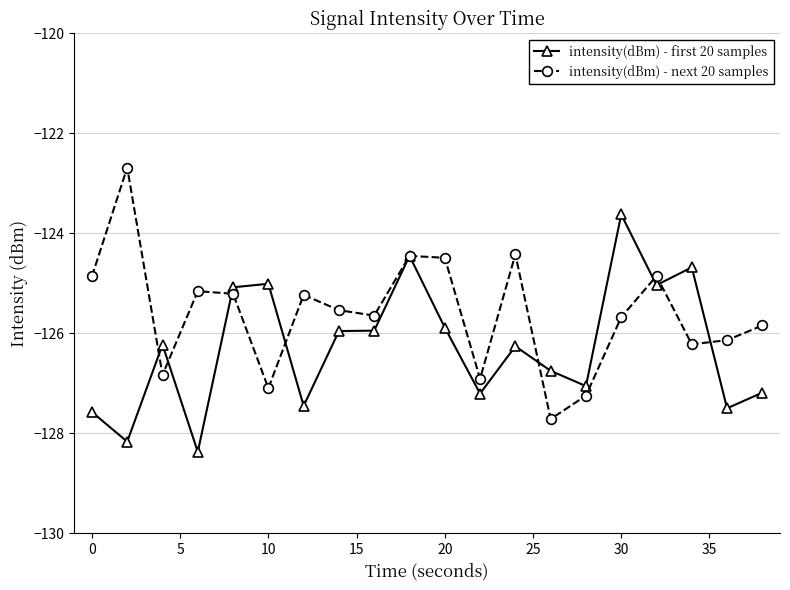

What is the value of the intensity(dBm) - first 20 samples point at the 16th from the left?

-123.6